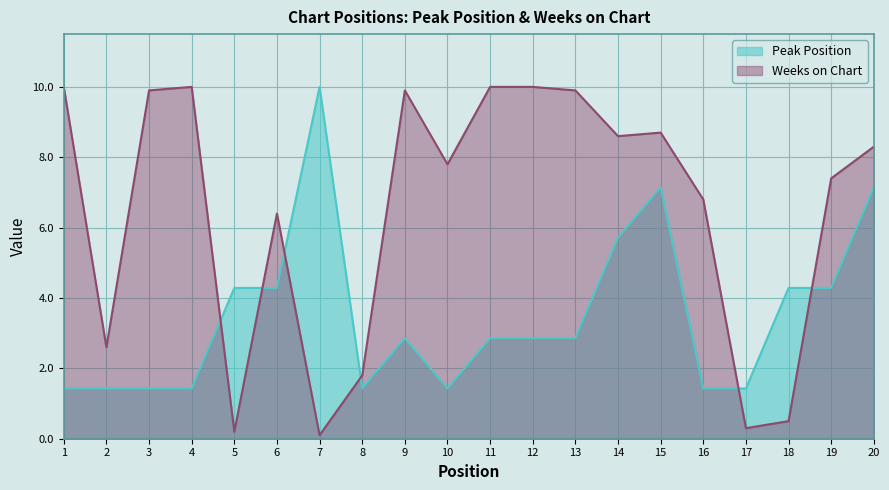

Rank the series by their average value, from lowest to highest.

Peak Position, Weeks on Chart